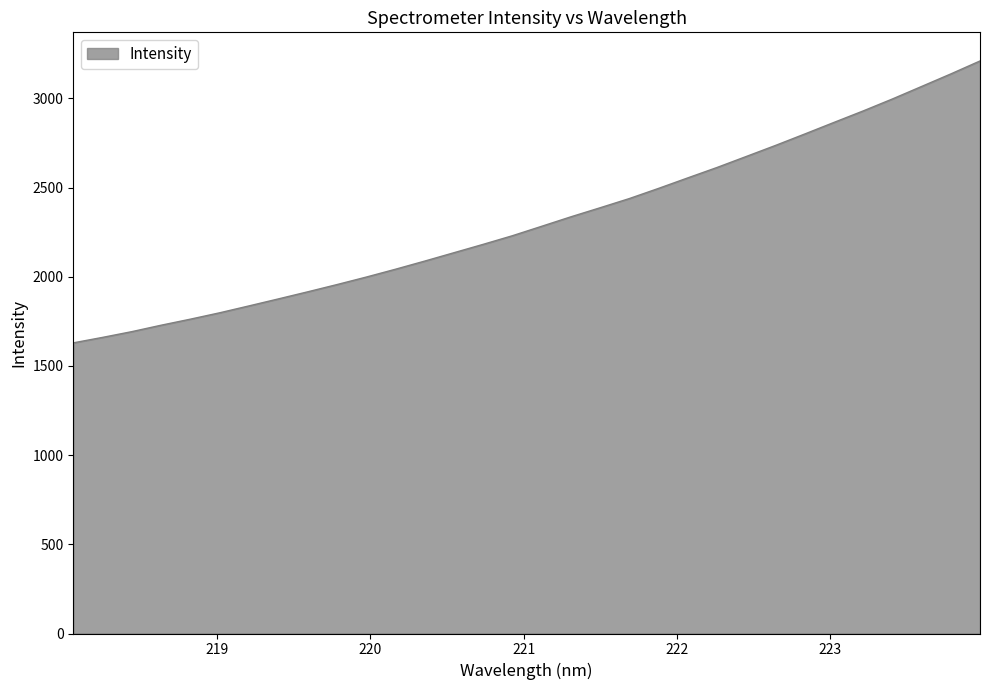

What is the smallest value displayed?

1629.7